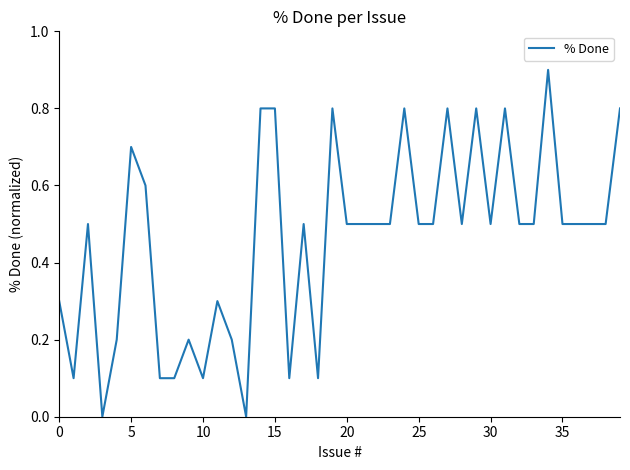

What is the difference between the maximum and minimum values?

0.9